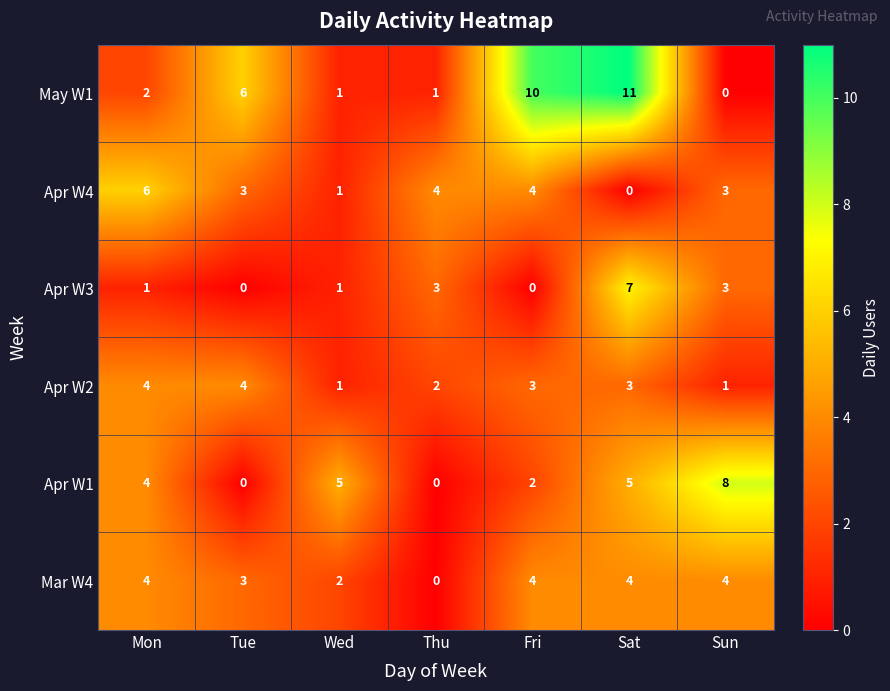

What is the total value across all series at Wed?

11